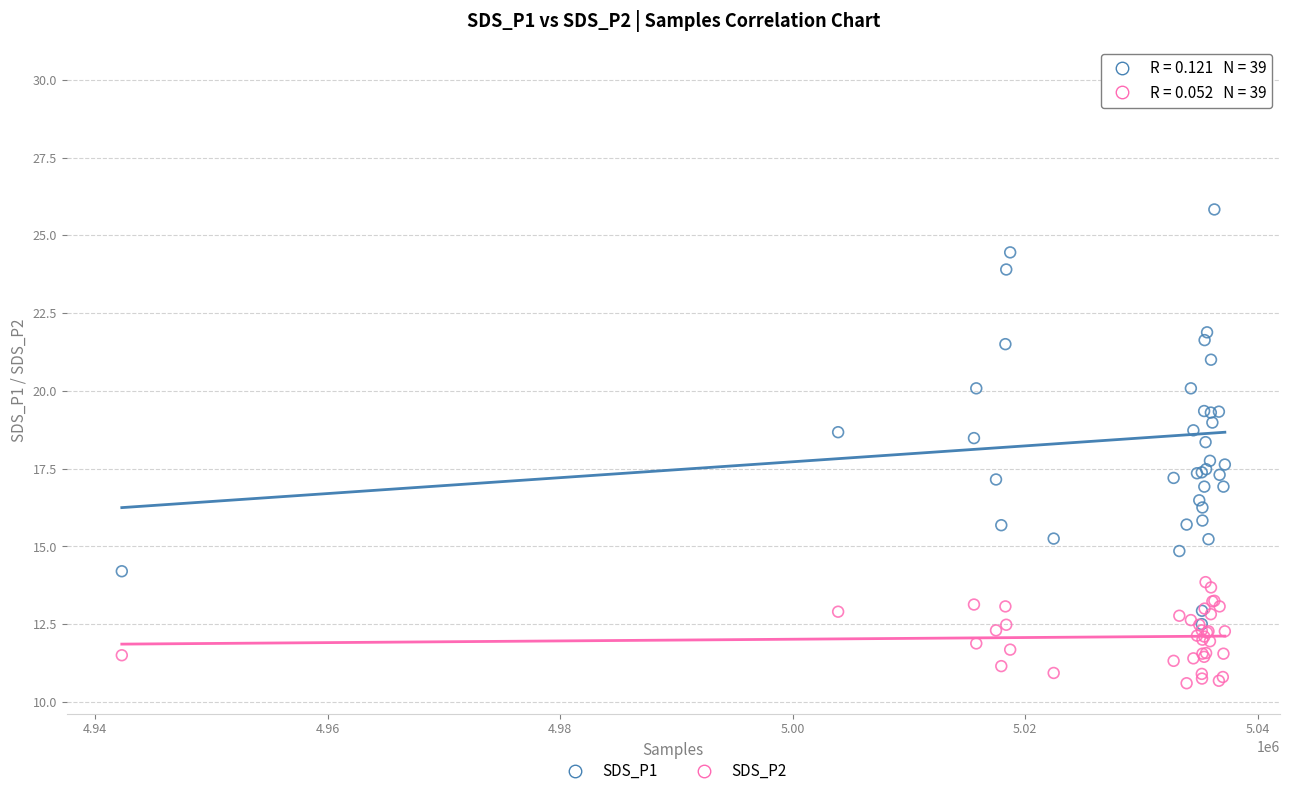

Which series has the largest Y range (max minus min)?

SDS_P1